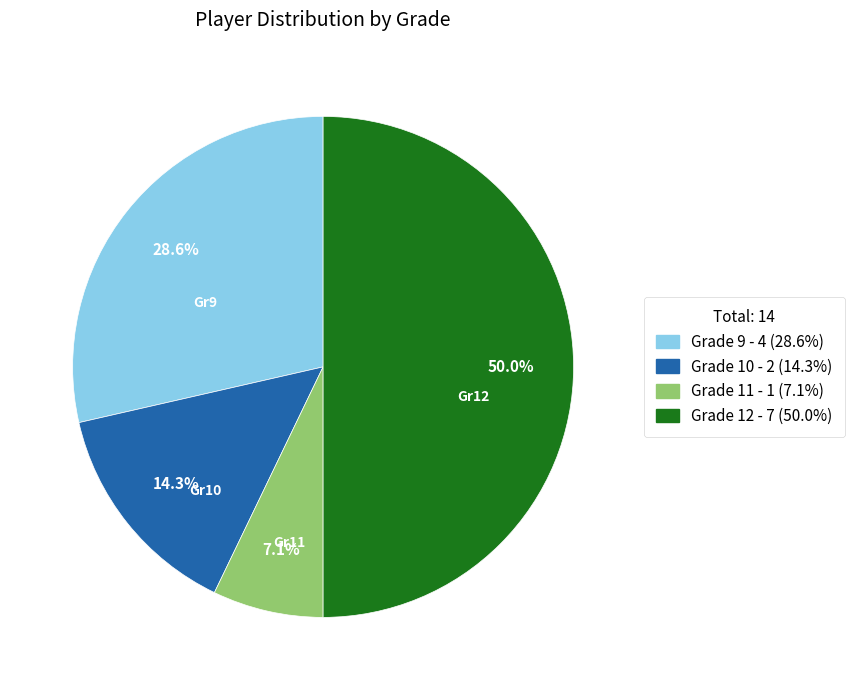

Rank the categories by value from highest to lowest.

Grade 12, Grade 9, Grade 10, Grade 11